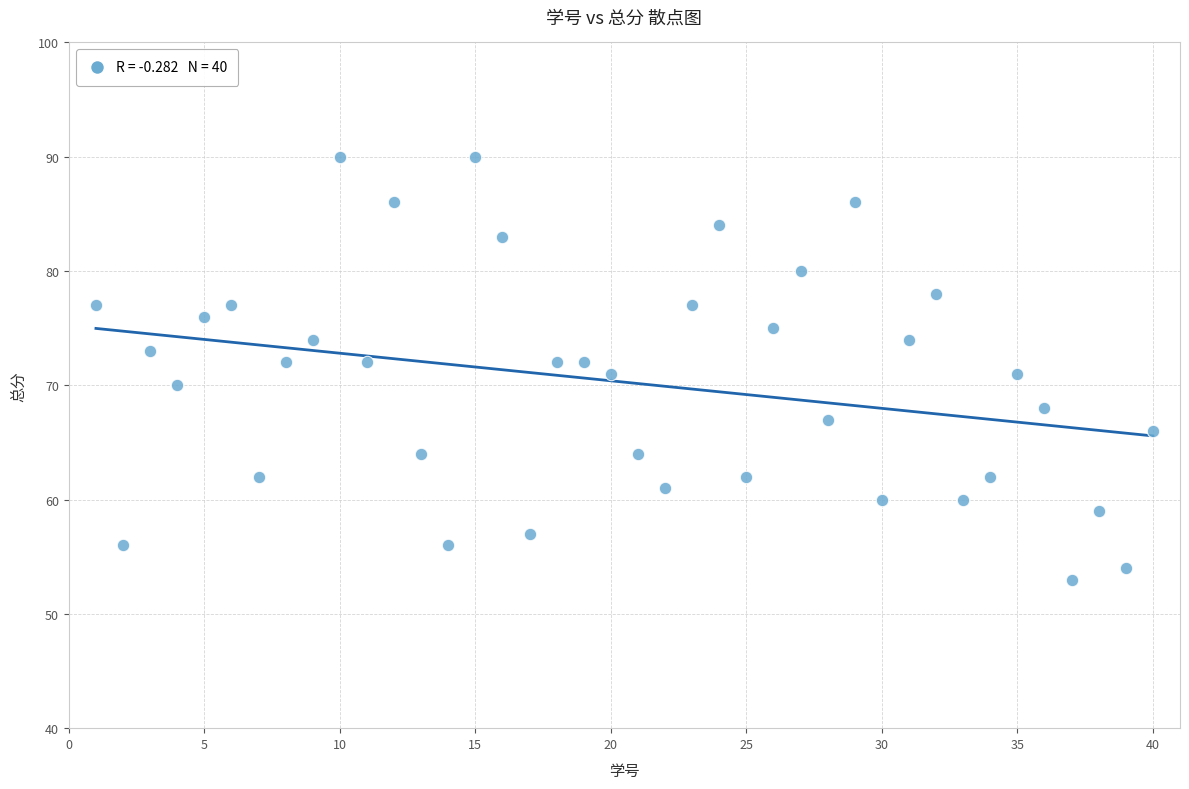

What is the range of X values (max minus min)?

39